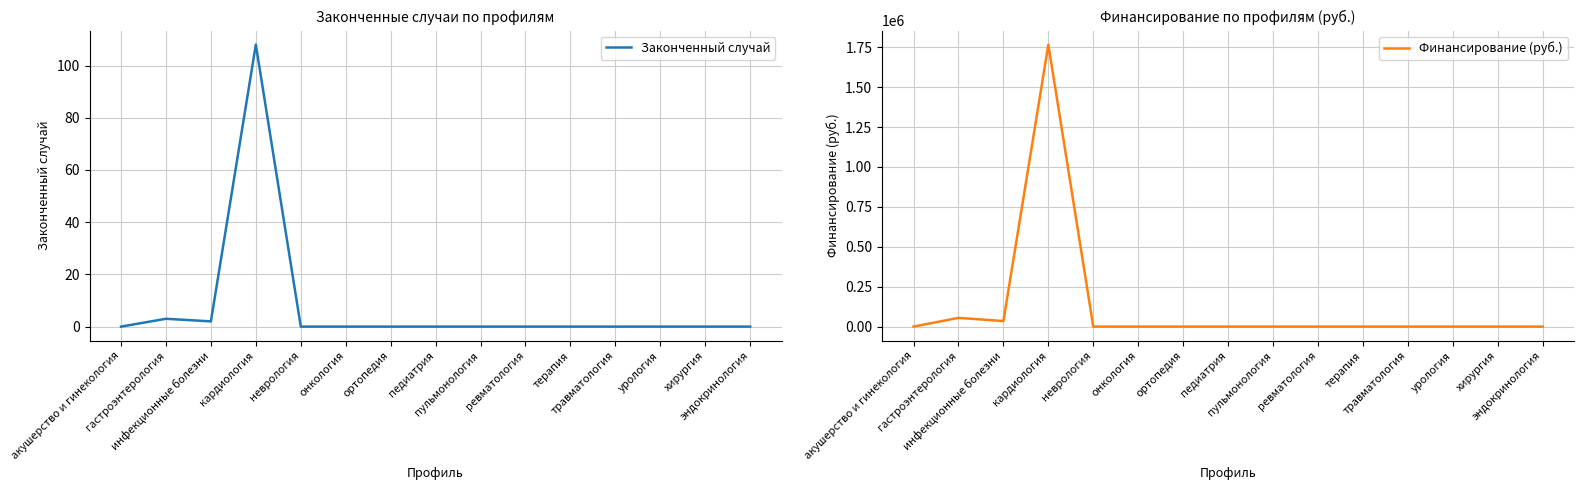

Reading left to right, extract all data points from this chart.

Законченный случай: 0	3	2	108	0	0	0	0	0	0	0	0	0	0	0
Финансирование (руб.): 0	54744	34688	1766619	0	0	0	0	0	0	0	0	0	0	0